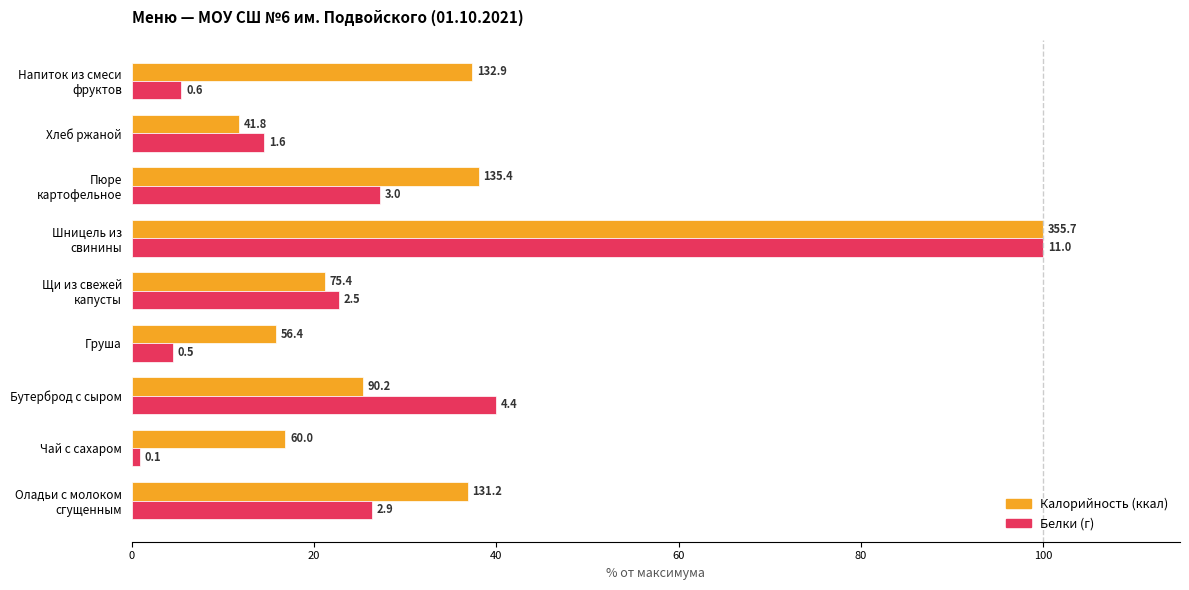

How many categories are shown in the chart?

9